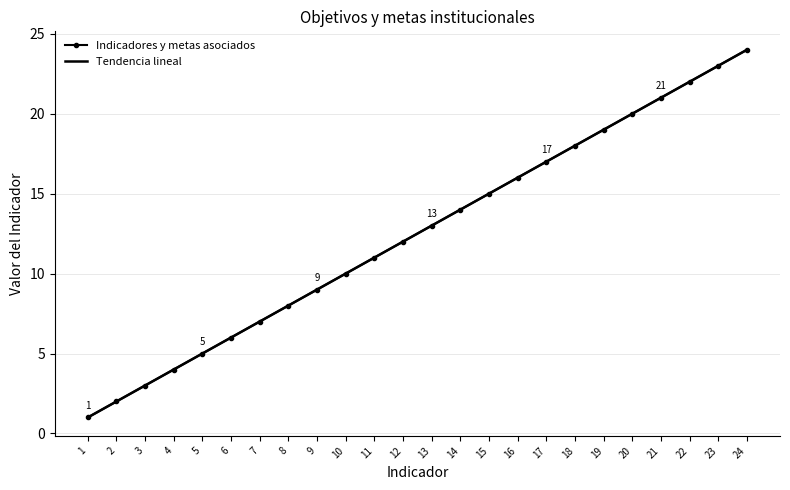

True or false: Tendencia lineal and Indicadores y metas asociados intersect in this chart.

False